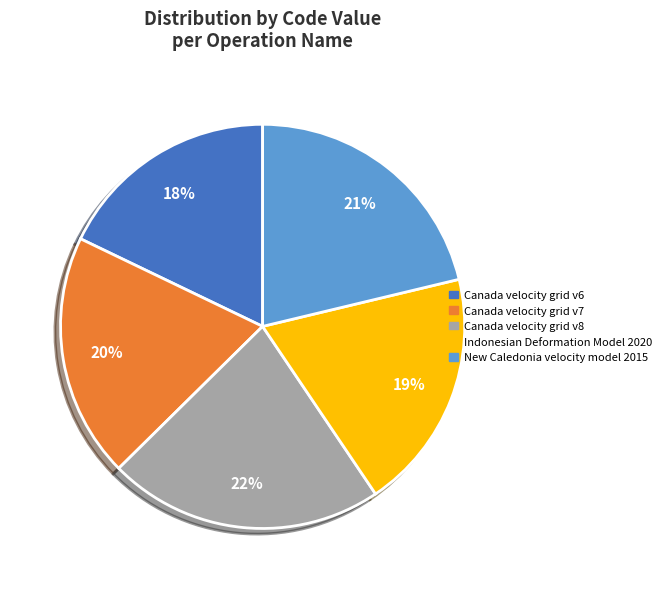

What is the ratio of the value at Canada velocity grid v6 to the value at Indonesian Deformation Model 2020?

0.9